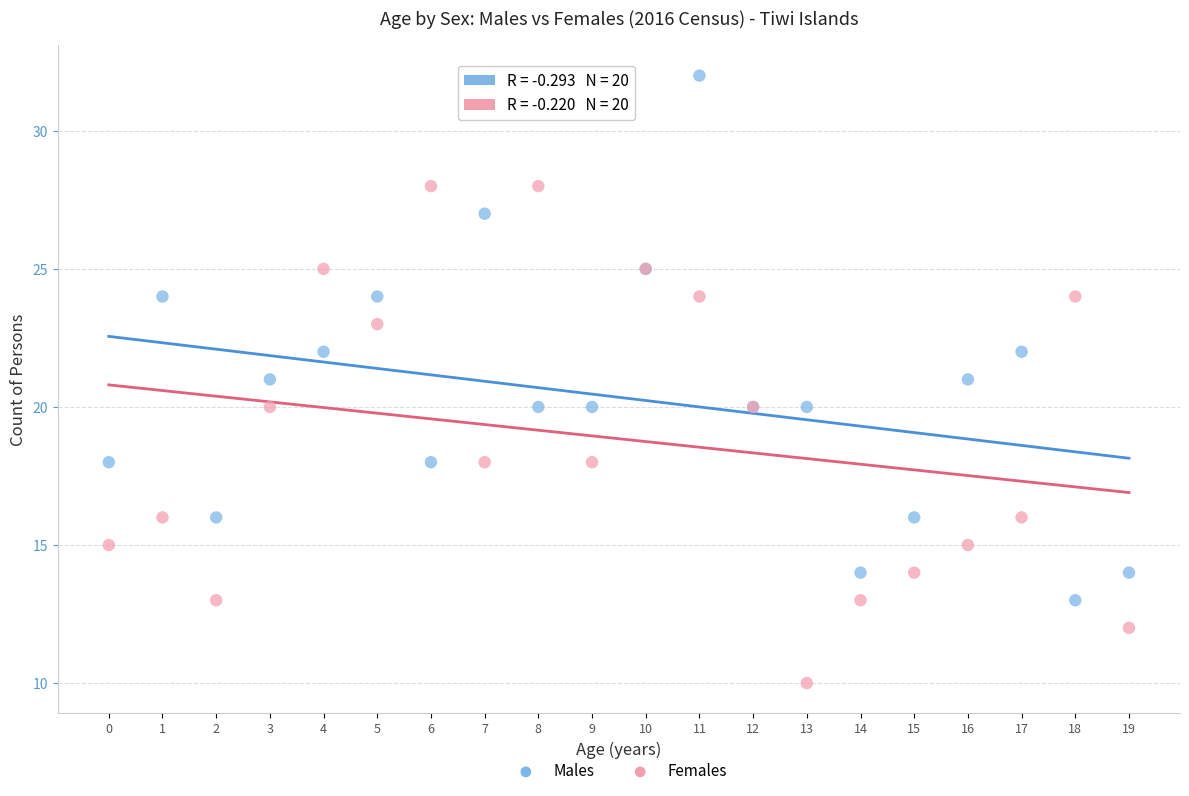

Which series contains the highest Y value?

Males